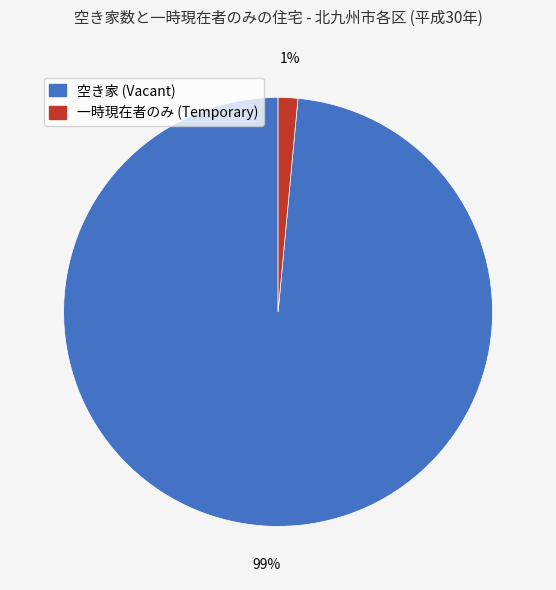

To the nearest percent, what is the average slice percentage?

50%